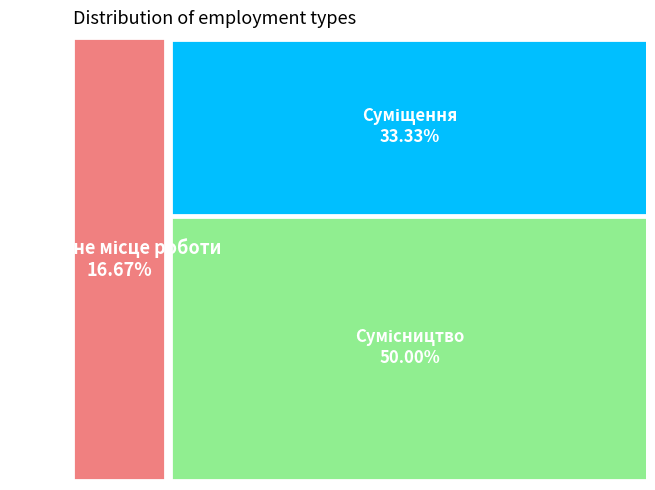

To the nearest percent, what is the combined percentage of Основне місце роботи and Сумісництво?

67%